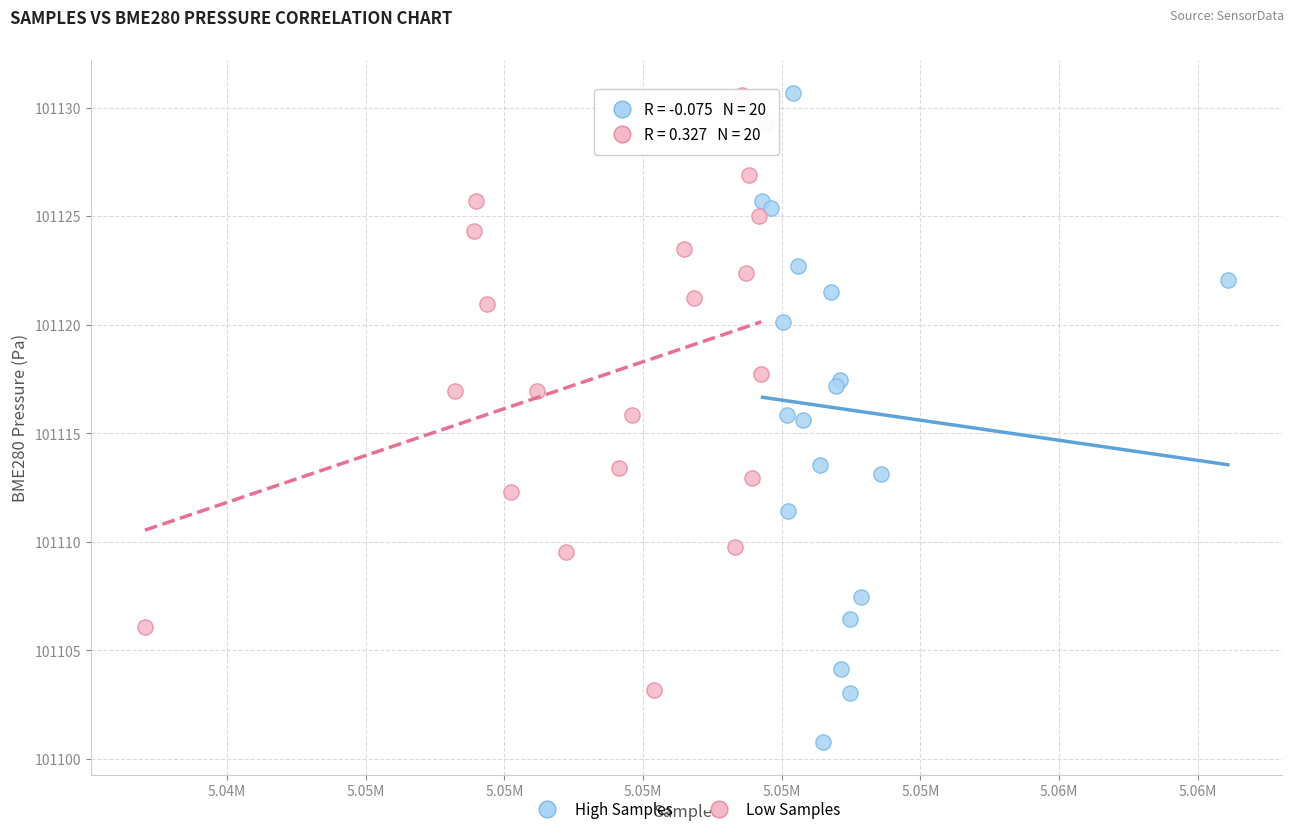

Which series has the widest spread of Y values?

High Samples